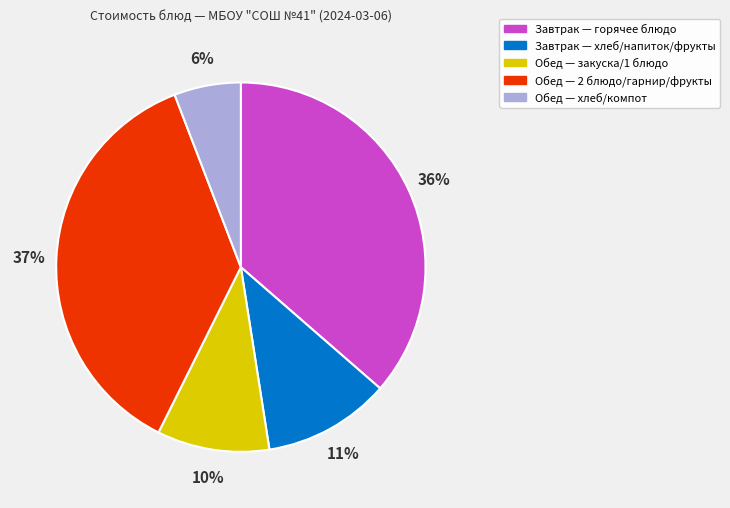

Does any single category account for the majority?

No